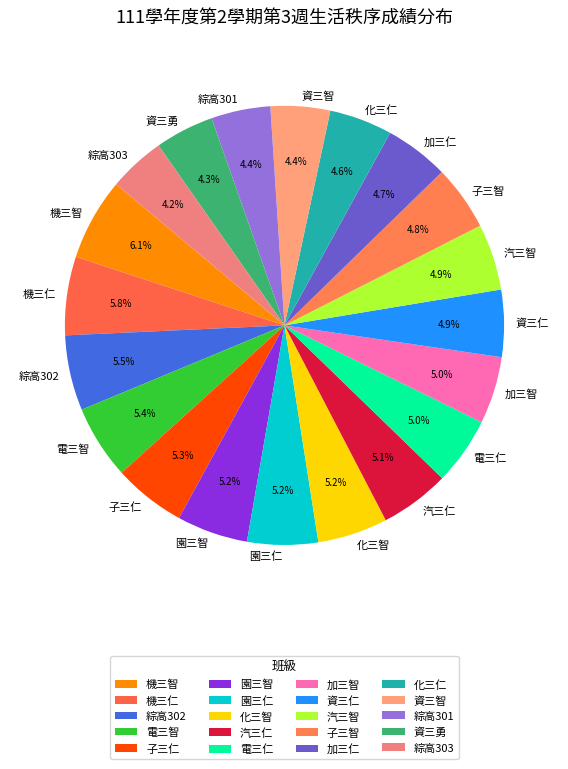

What is the total percentage of 汽三仁 and 資三智?

9.5%